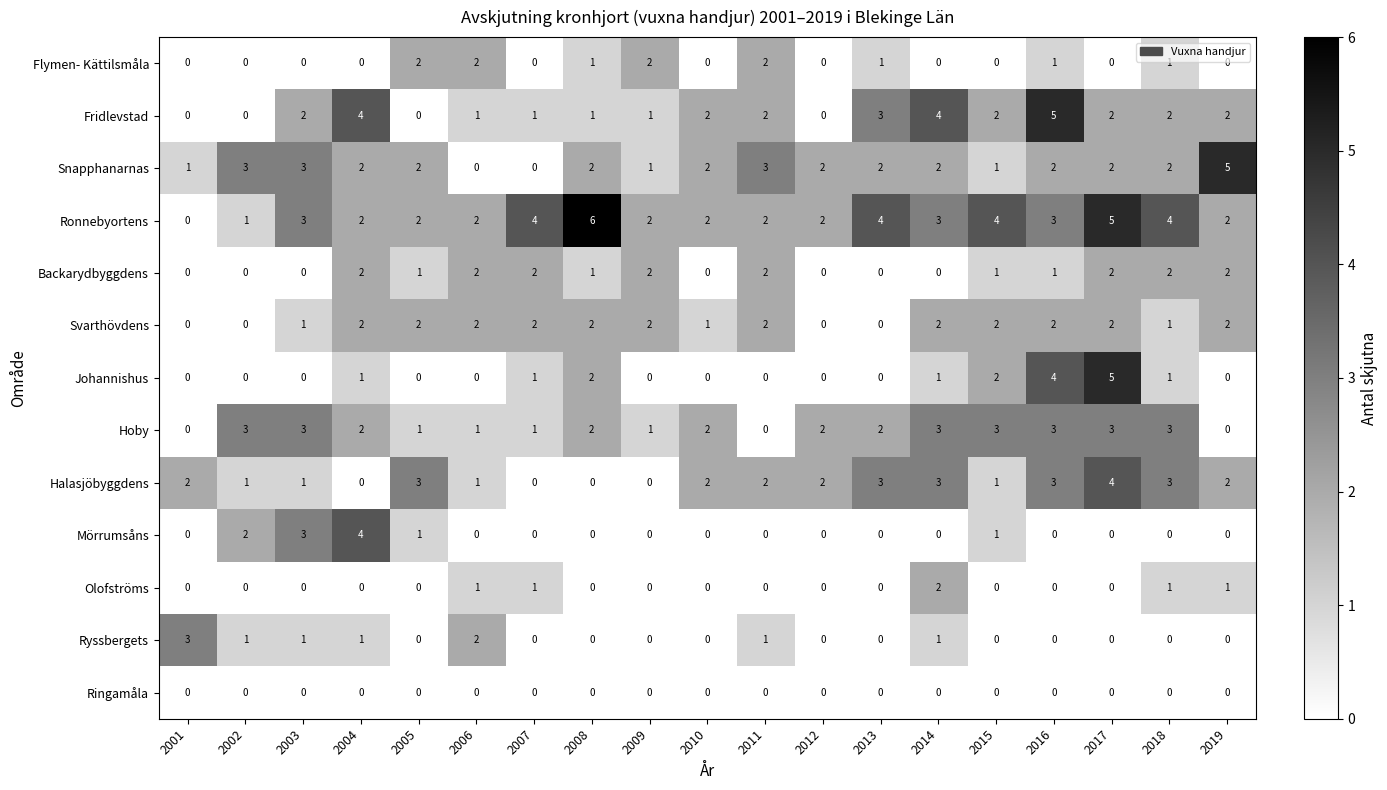

How many distinct data groups are displayed?

13